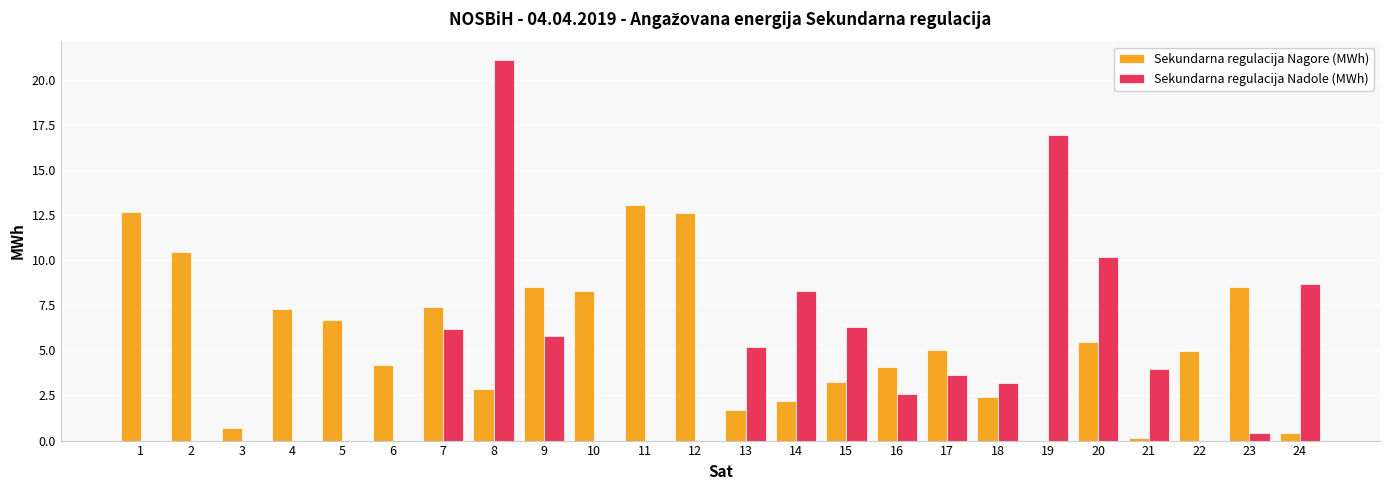

The value of Sekundarna regulacija Nadole (MWh) at 1 is 0.0. True or false?

True